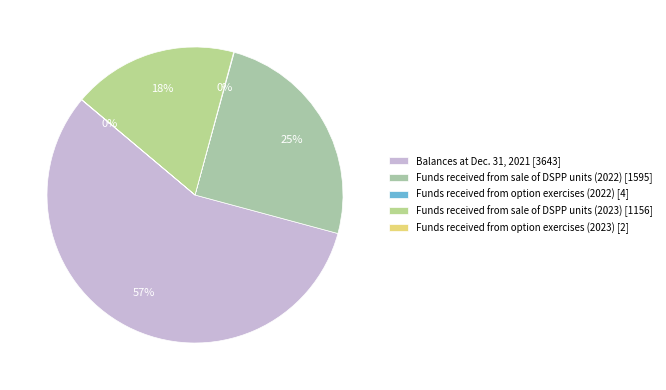

To the nearest percent, what is the difference between the largest and smallest slice percentages?

57%